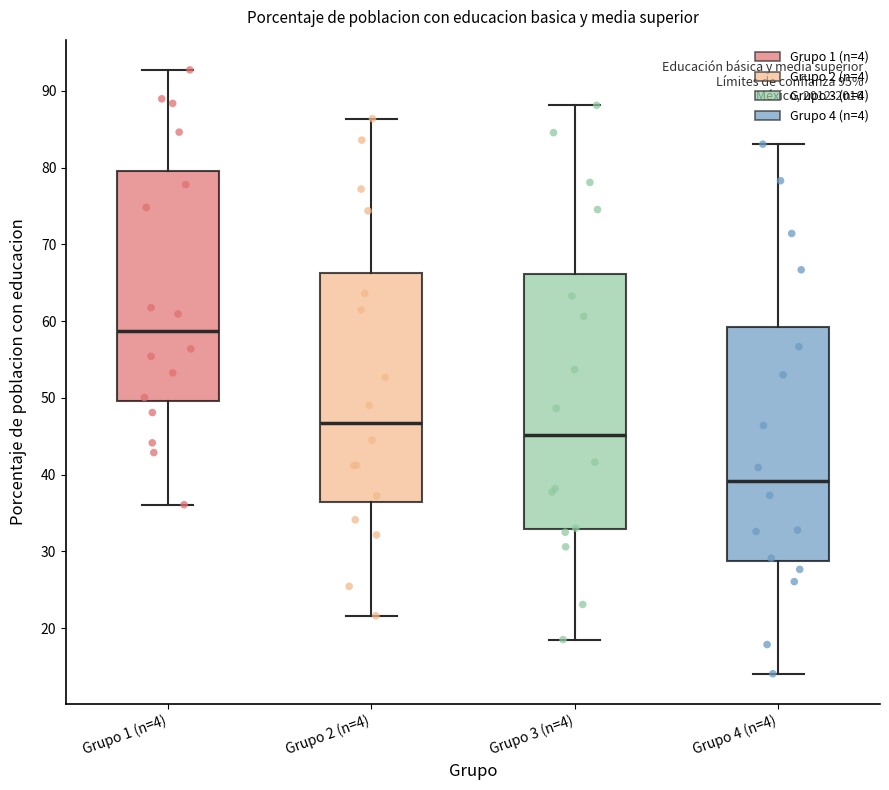

Comparing the boxes themselves (not the whiskers), which one is the tallest?

Grupo 3 (n=4)